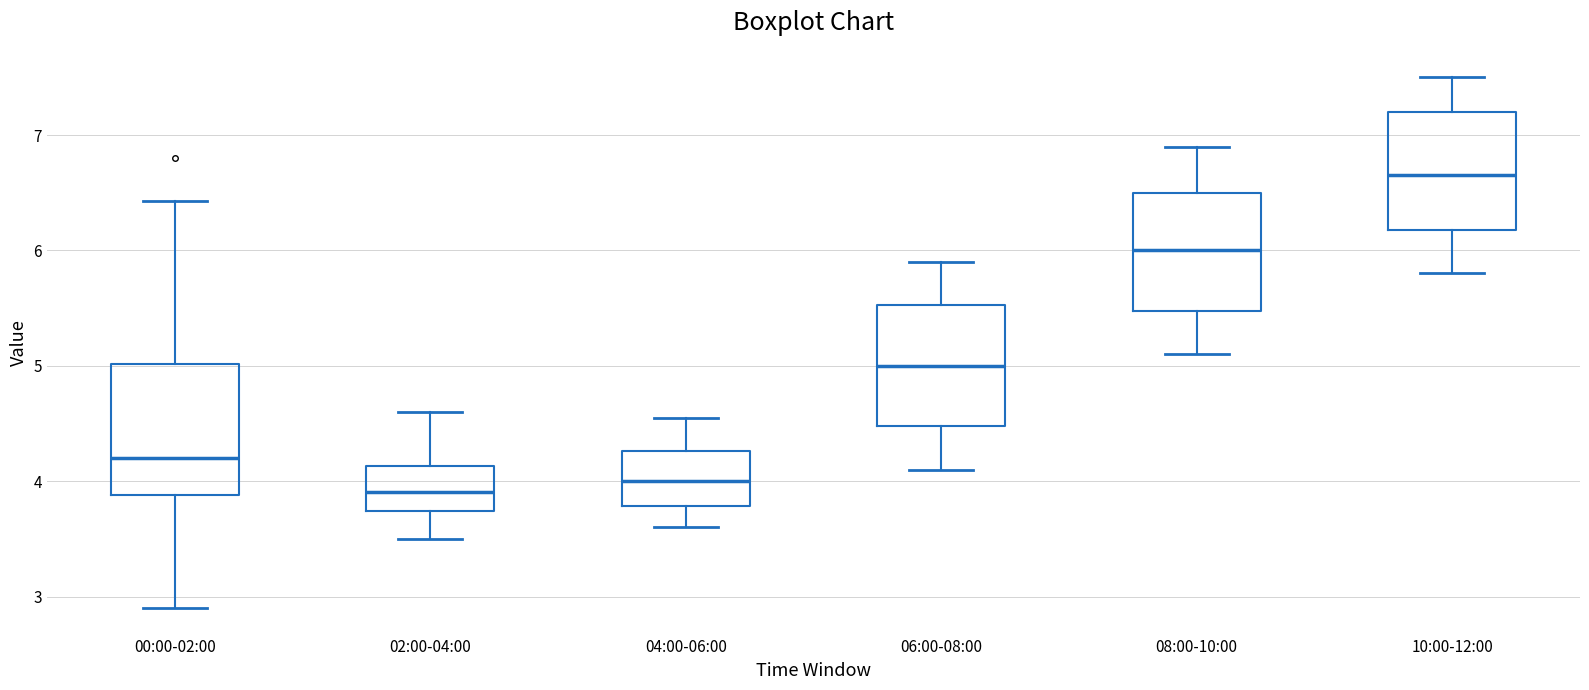

Where does the median line of the box for 10:00-12:00 sit on the y-axis? The values are not printed on the chart, so give them approximately, as read against the axis.

6.7